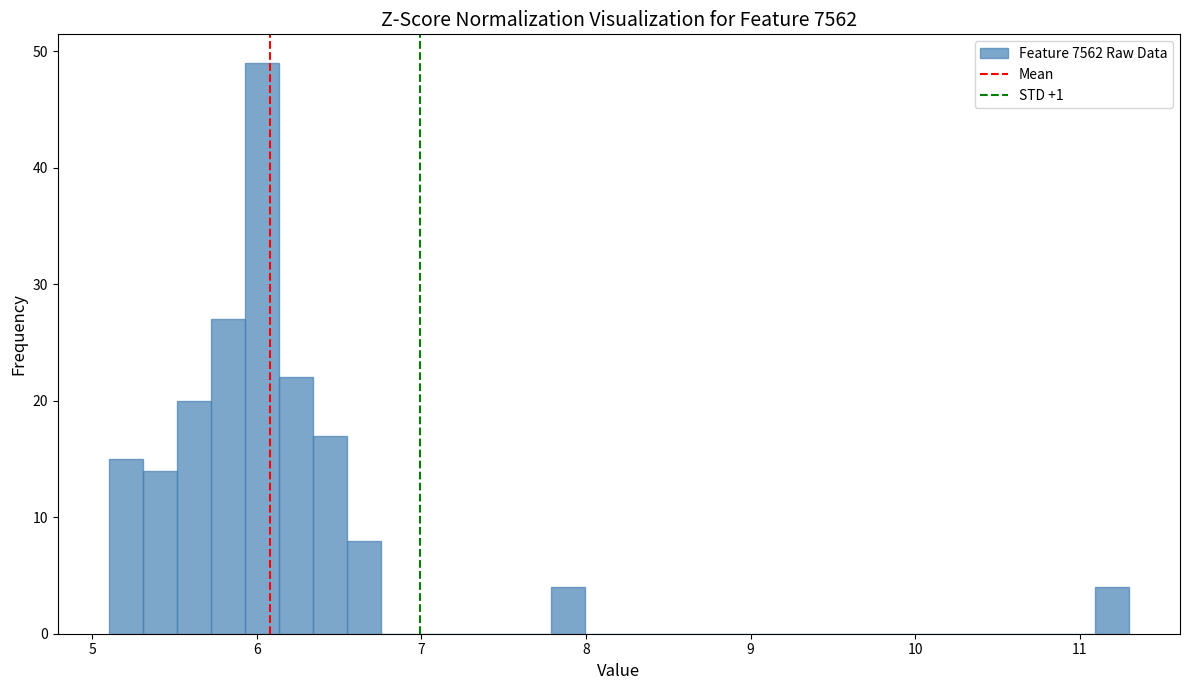

Around what value on the x-axis is the tallest bar? Give the approximate position of its centre, as read against the axis.

6.0